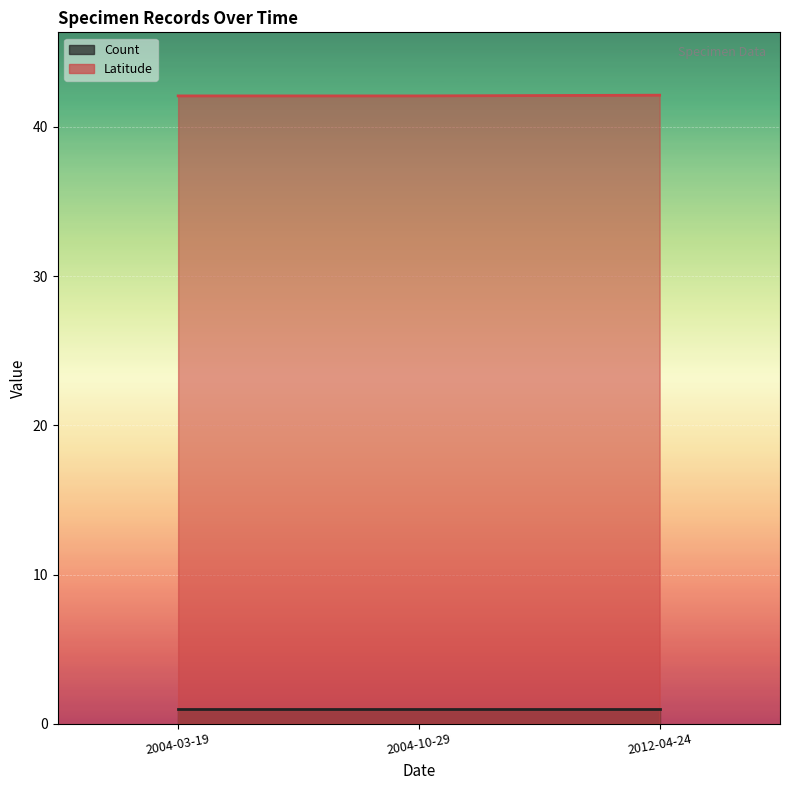

List the labels in order of value, smallest first.

2004-03-19, 2004-10-29, 2012-04-24